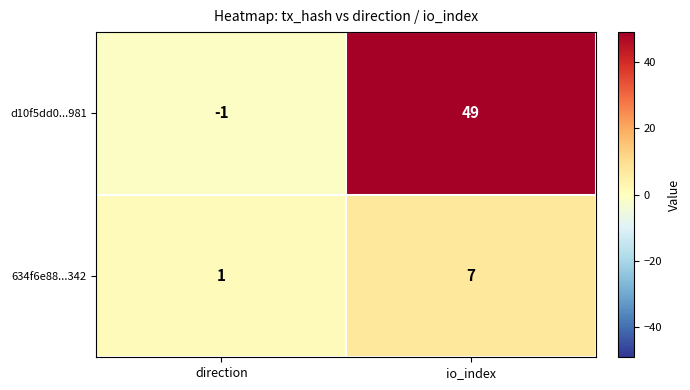

What is the maximum value for d10f5dd0...981?

49